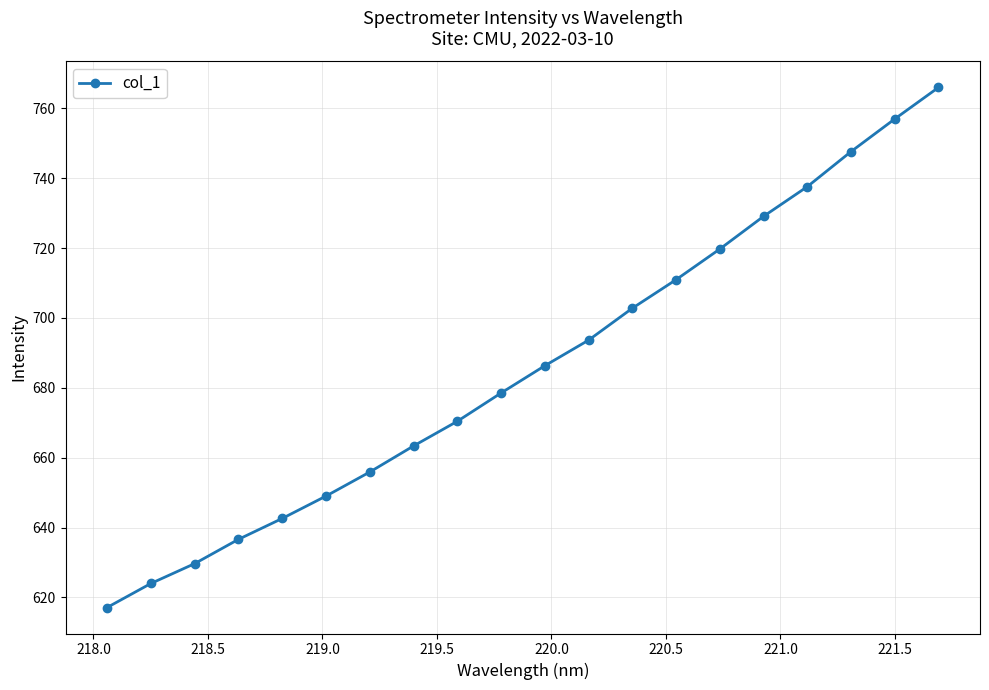

True or false: the data has more than 2 interior local peaks.

False